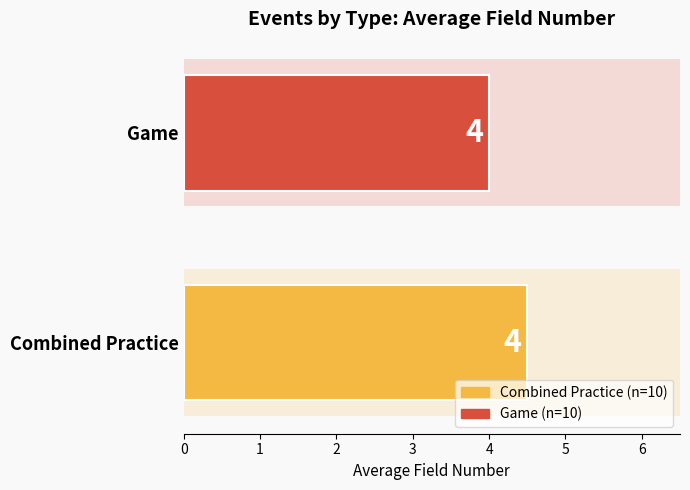

What position from the left is 2?

3